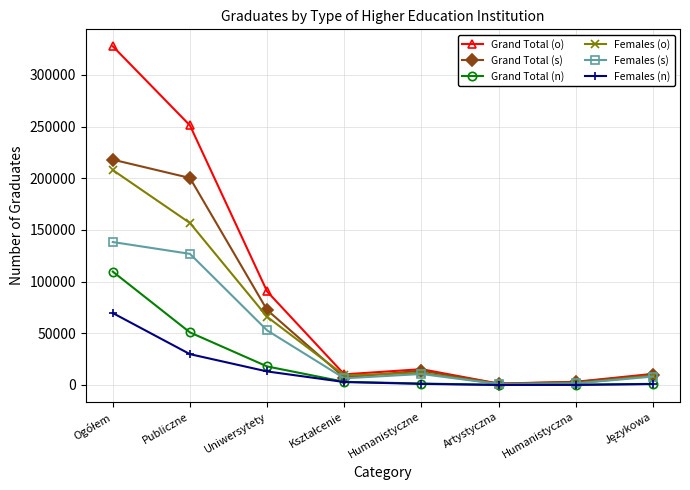

What is the label of the 6th point from the right?

Uniwersytety